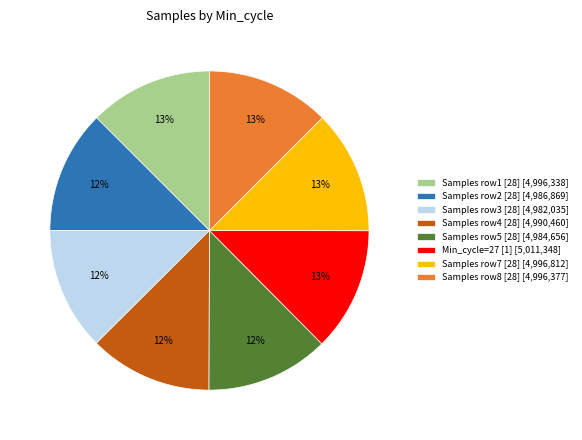

To the nearest percent, what portion does Samples row8 [28] [4,996,377] represent?

13%